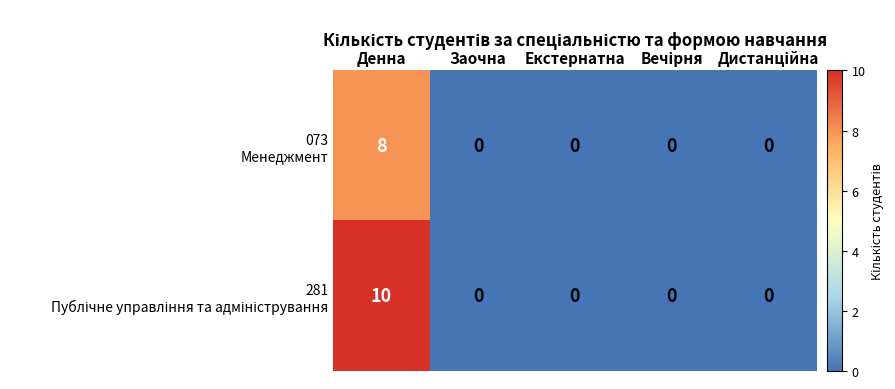

At which category is the sum across all series the highest?

Денна